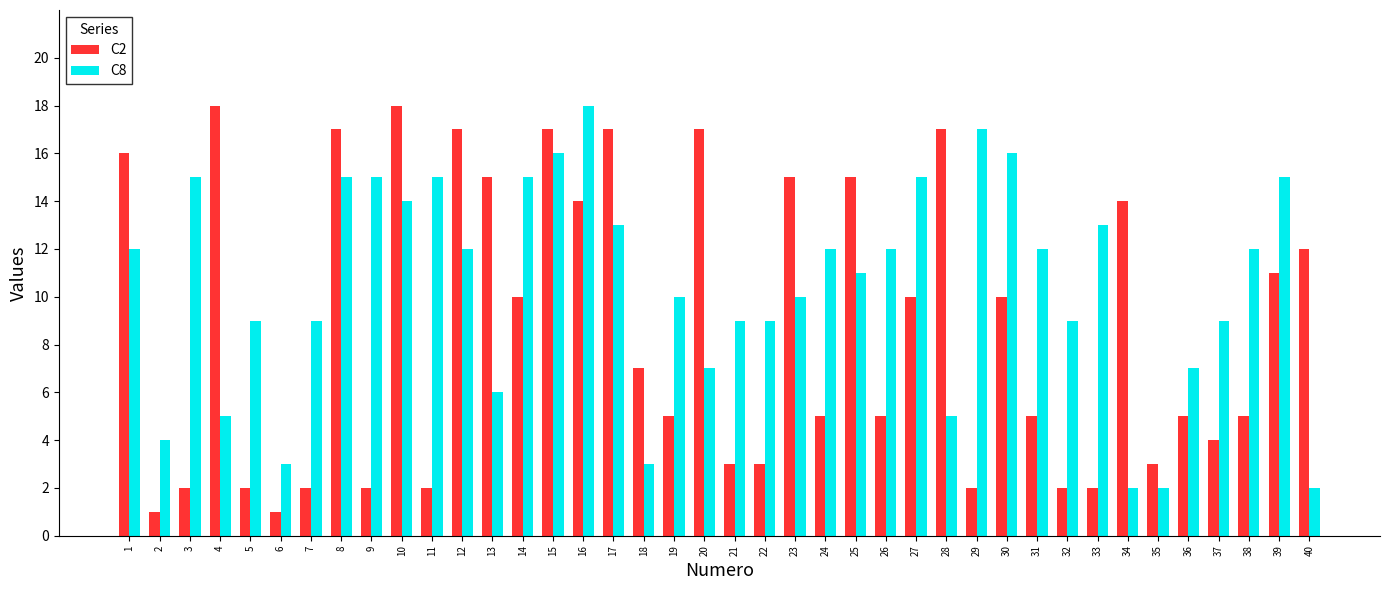

What is the sum of all C2 values?

348